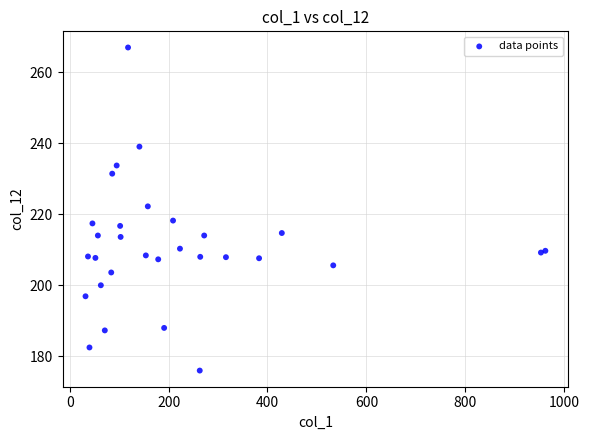

What Y value in the scatter plot is closest to 221?

222.2